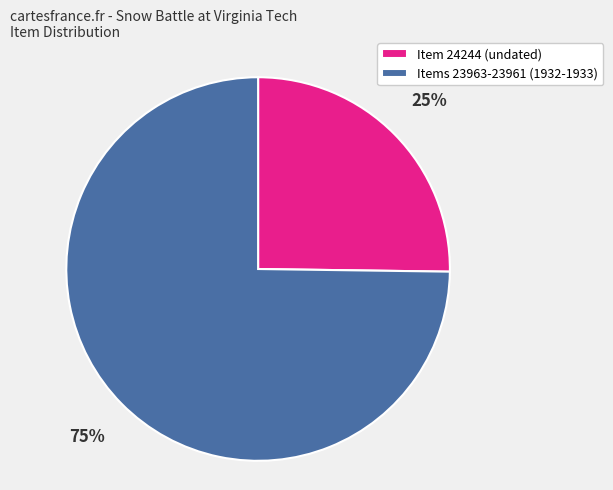

Rank the categories by value from highest to lowest.

Items 23963-23961 (1932-1933), Item 24244 (undated)